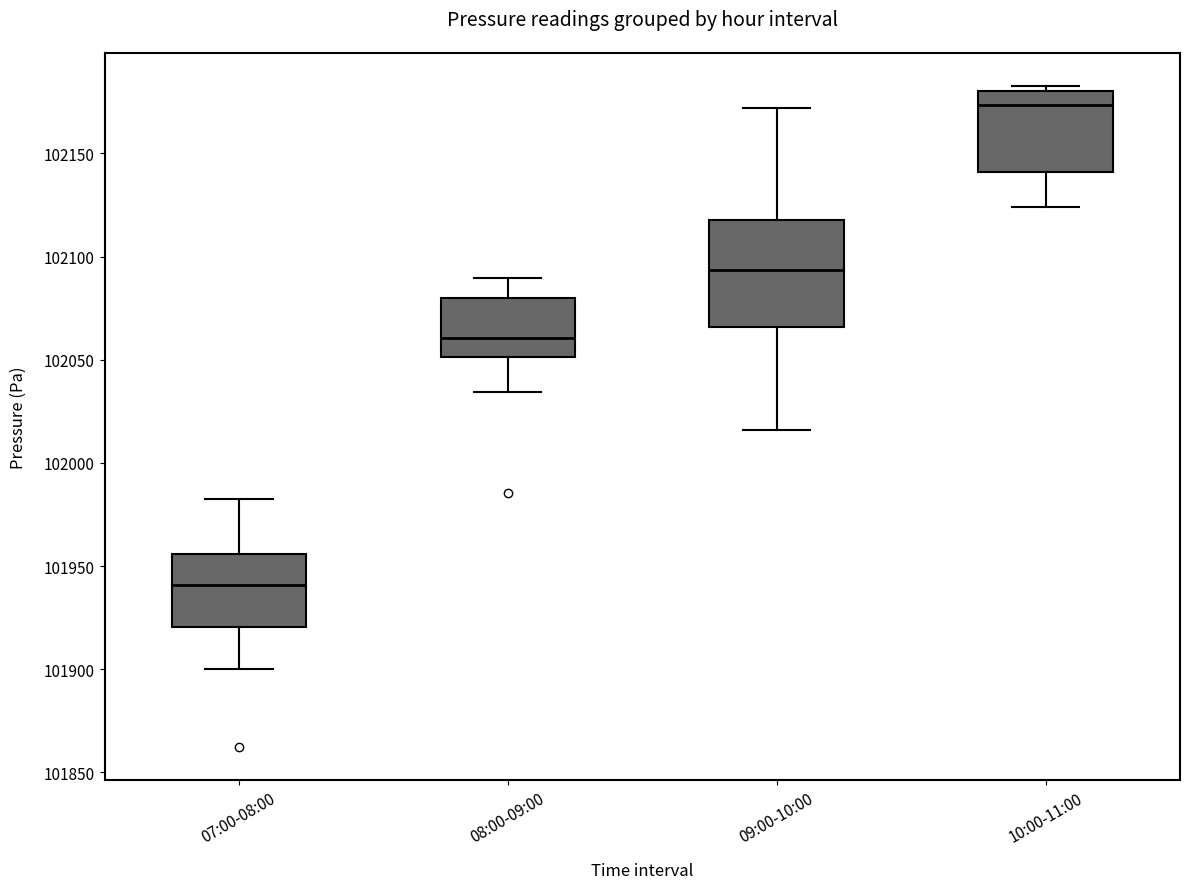

Reading left to right, read every box against the y-axis: the position of its median line, the range the box covers, and the ends of its whiskers. The values are not printed on the chart, so give them approximately, as read against the axis.

07:00-08:00: median 101940, box 101920 to 101955, whiskers 101900 to 101980
08:00-09:00: median 102060, box 102050 to 102080, whiskers 102035 to 102090
09:00-10:00: median 102095, box 102065 to 102120, whiskers 102015 to 102170
10:00-11:00: median 102175, box 102140 to 102180, whiskers 102125 to 102185